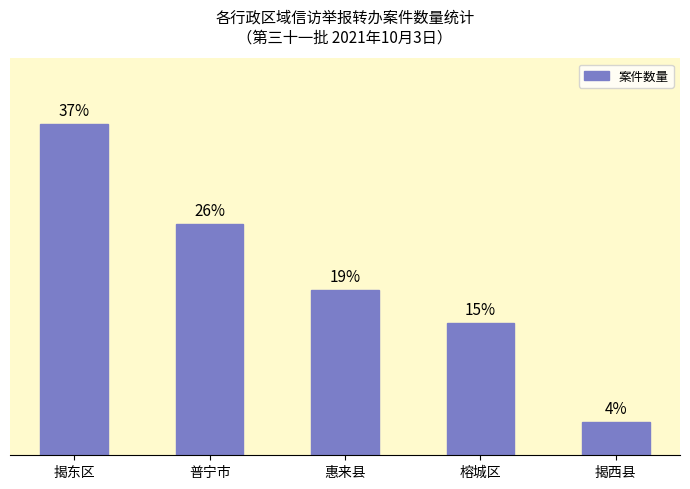

Are the bars horizontal?

No